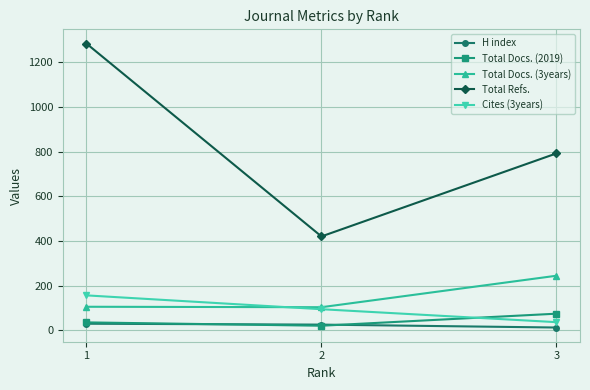

What is the value of the Total Docs. (3years) point at the 2nd from the left?

103